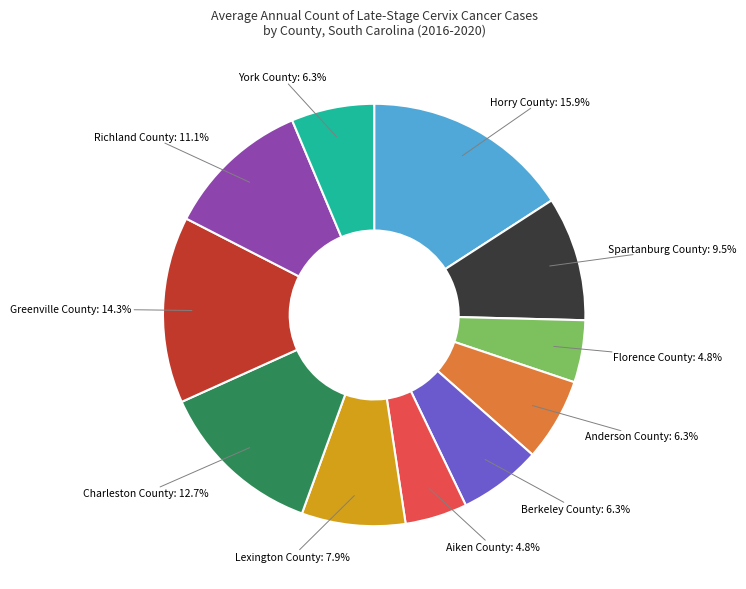

What percentage is NOT represented by Berkeley County: 6.3%?

93.7%